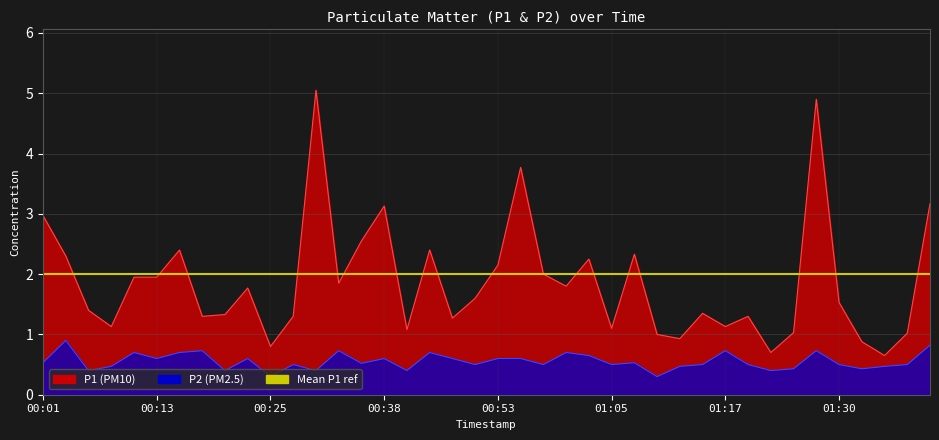

Count the P2 values in the range 0 to 1.

40